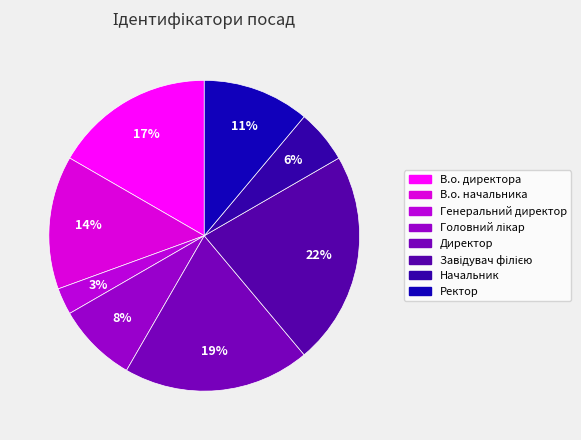

Between Директор and Начальник, which is larger?

Директор